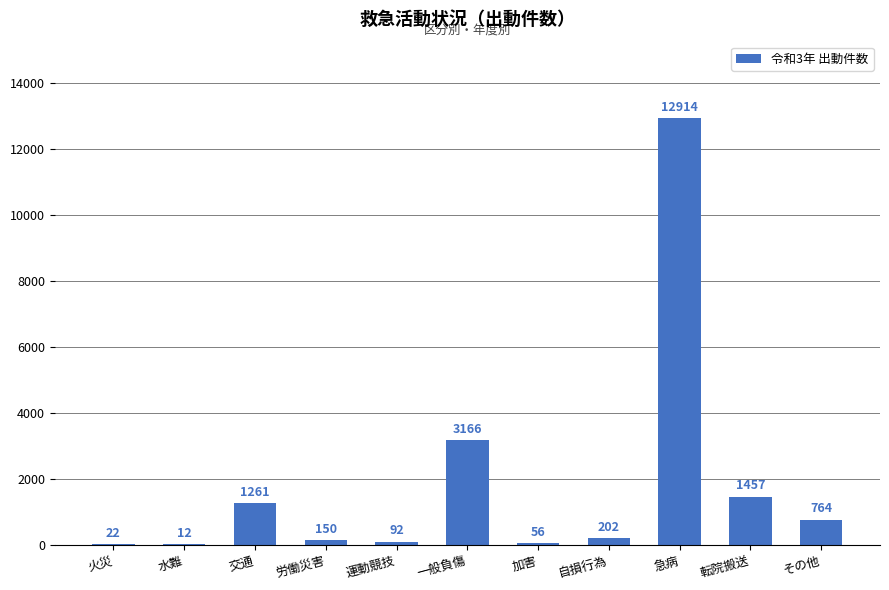

Where is the data nearest to the value 6463?

一般負傷